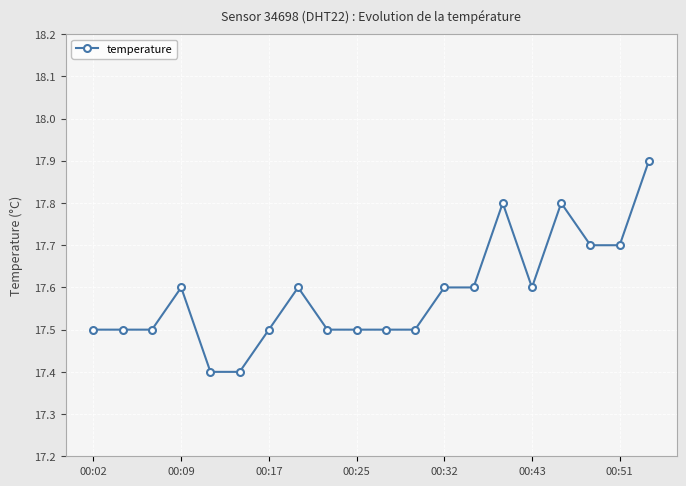

What is the smallest value displayed?

17.4